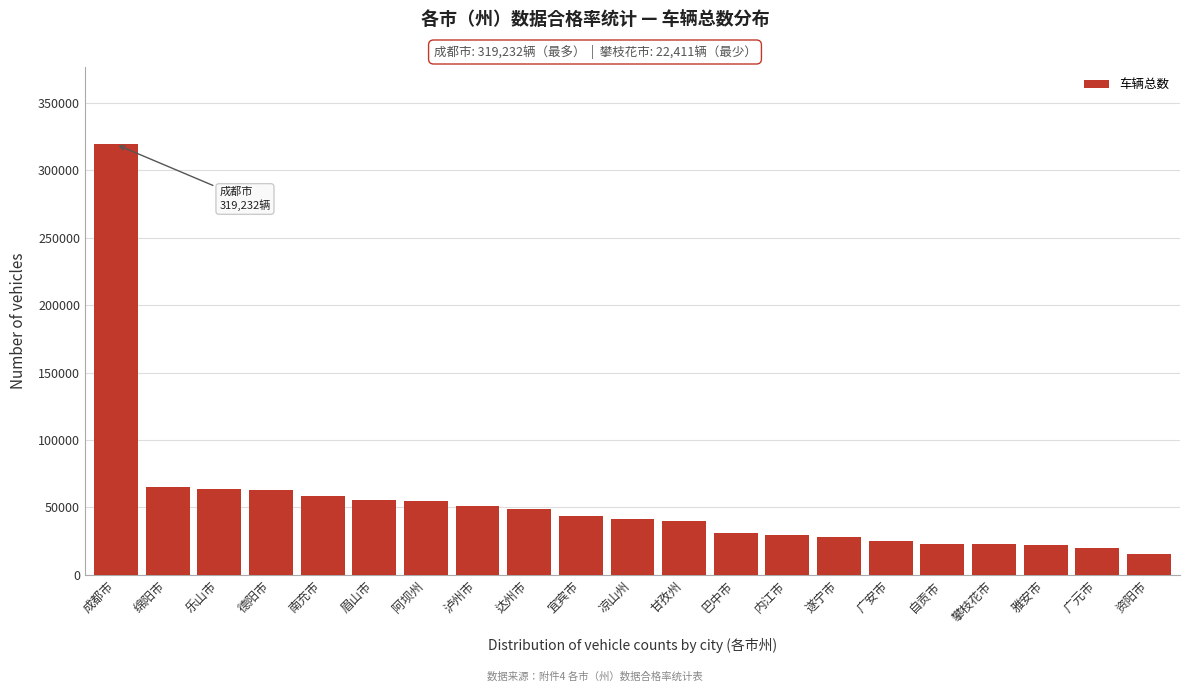

What is the ratio of the value at 阿坝州 to the value at 资阳市?

3.5